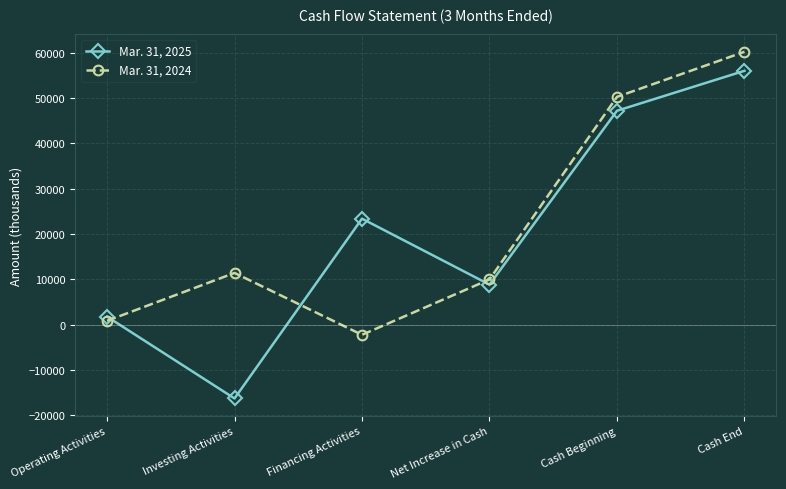

How many intersections are there between Mar. 31, 2025 and Mar. 31, 2024?

3